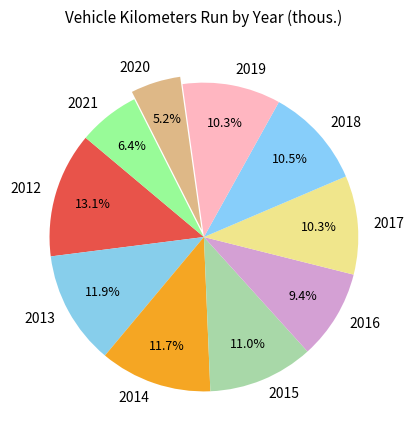

Which has a higher value, 2014 or 2017?

2014